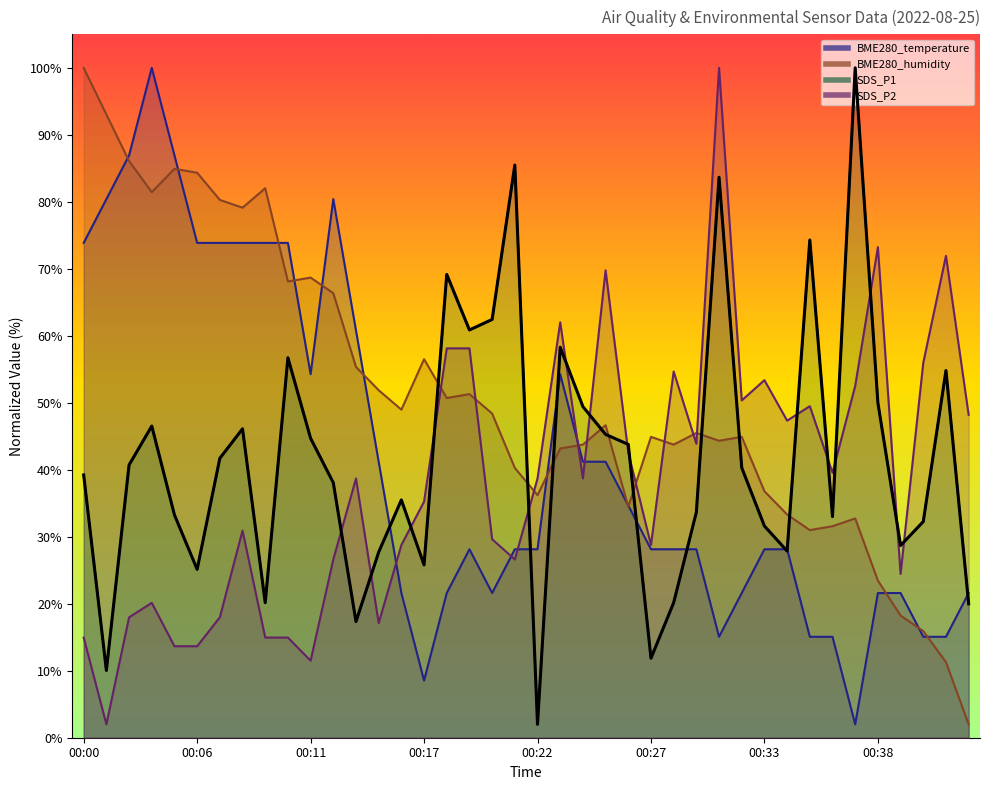

True or false: BME280_humidity has a value of 36.8 at 00:33.

True